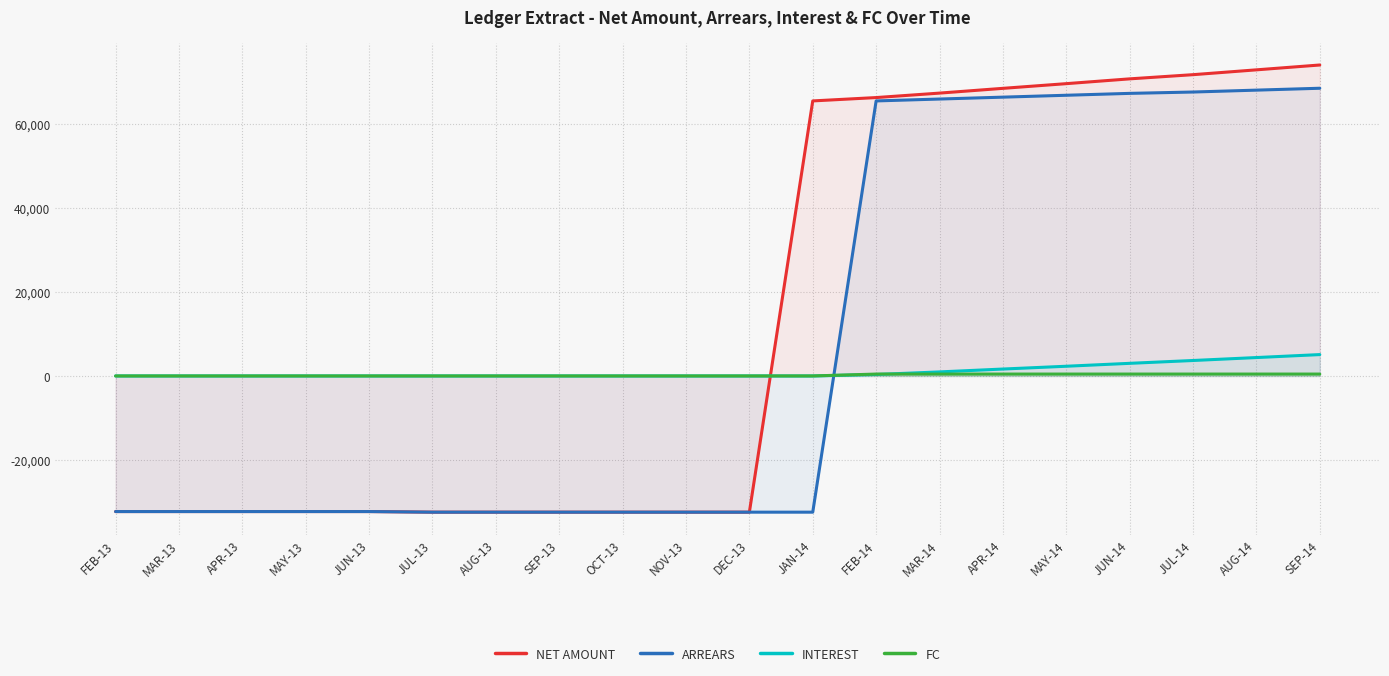

At which label is ARREARS closest to 18062?

FEB-14